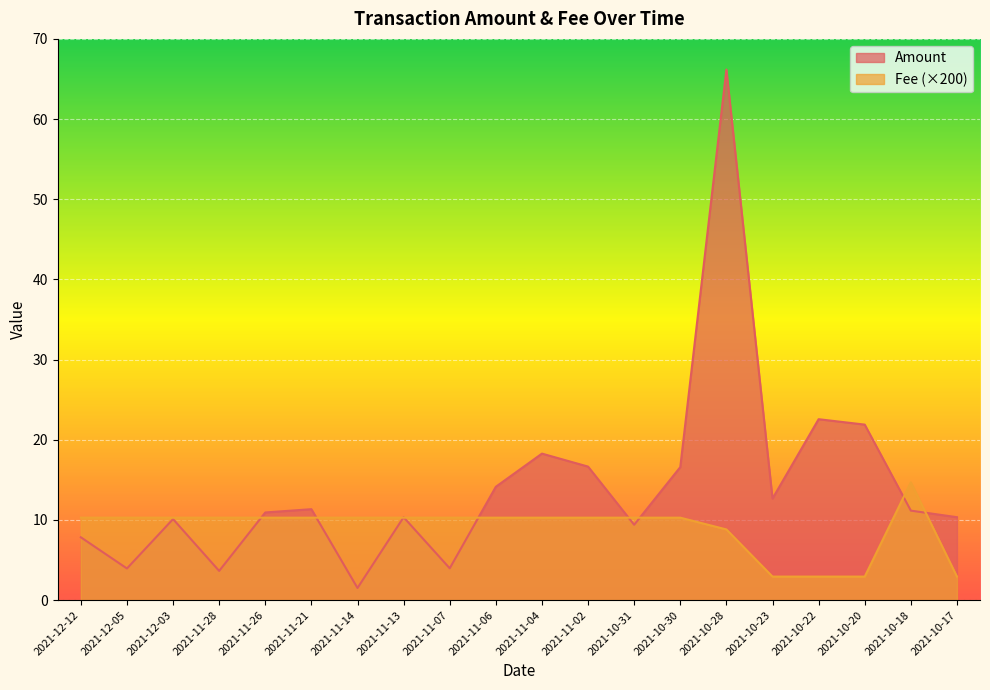

At which category is the sum across all series the highest?

2021-10-28